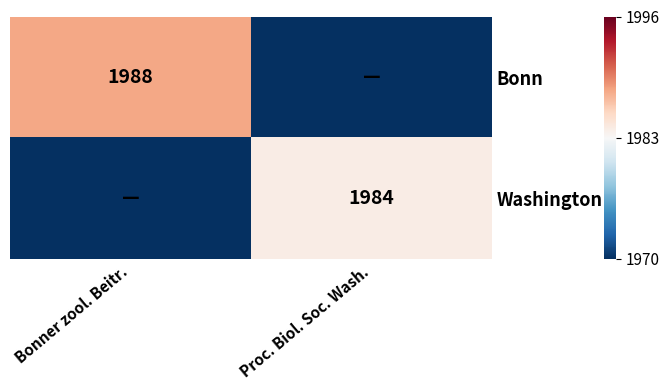

The value of Bonn at Bonner zool. Beitr. is 1988. True or false?

True